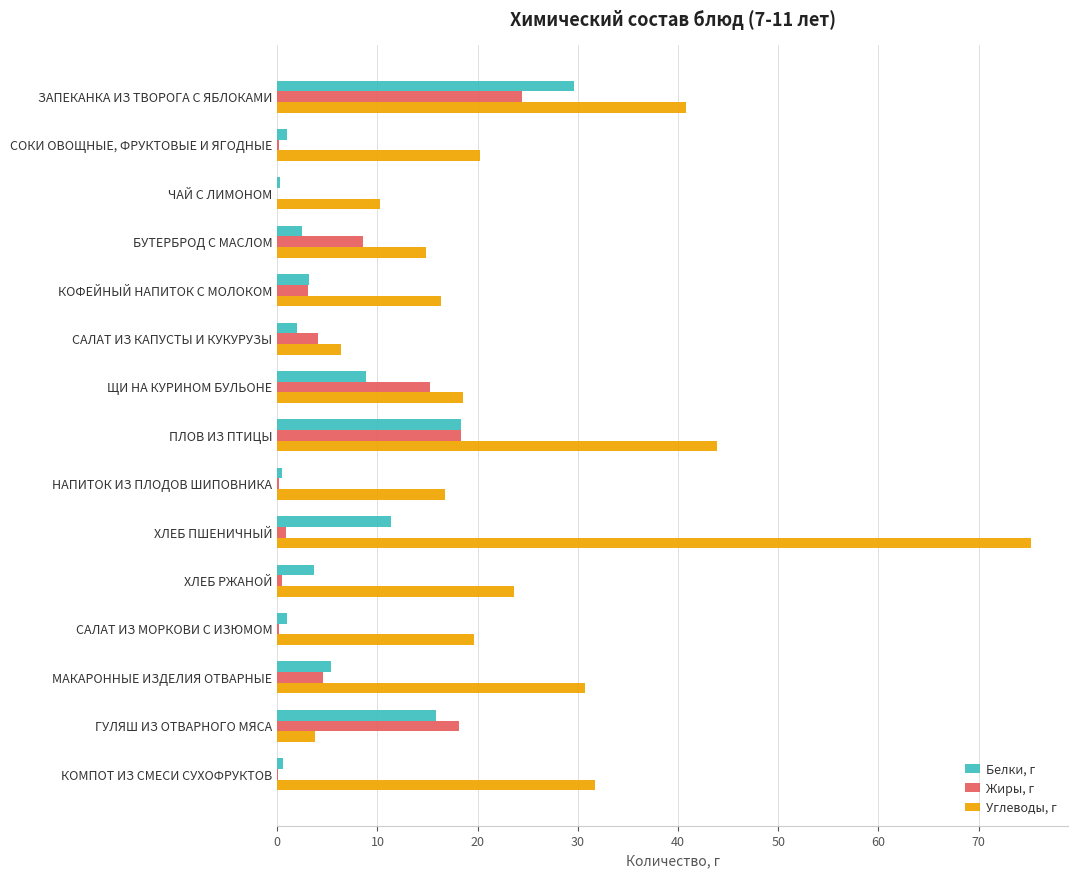

What are all the series names shown in the legend?

Белки, г, Жиры, г, Углеводы, г